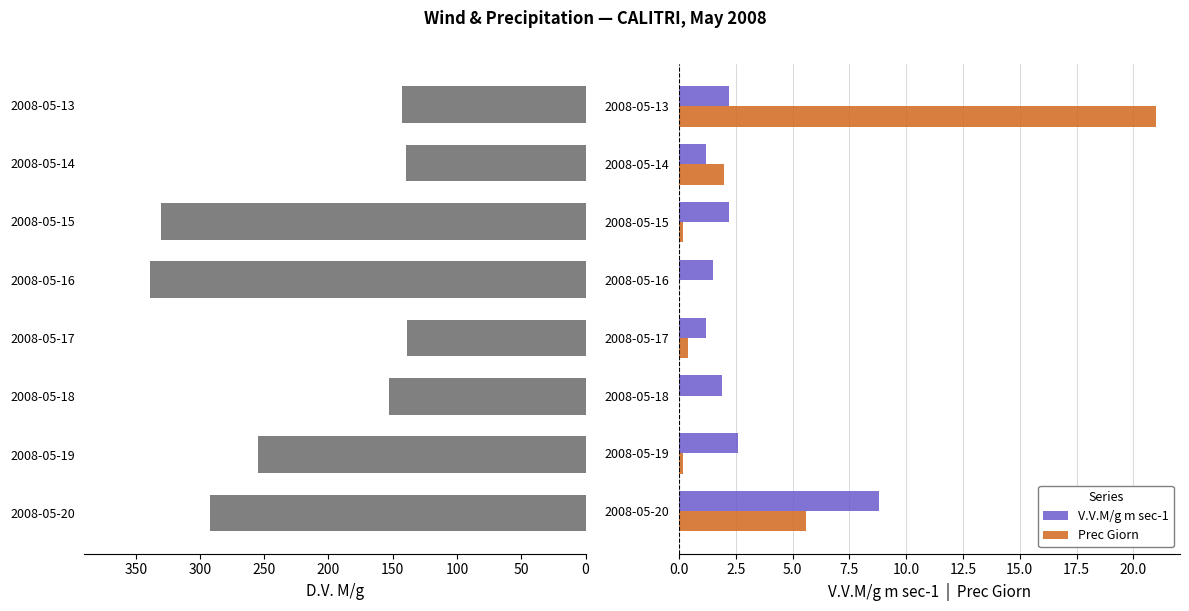

Where is Prec Giorn nearest to the value 10?

2008-05-20